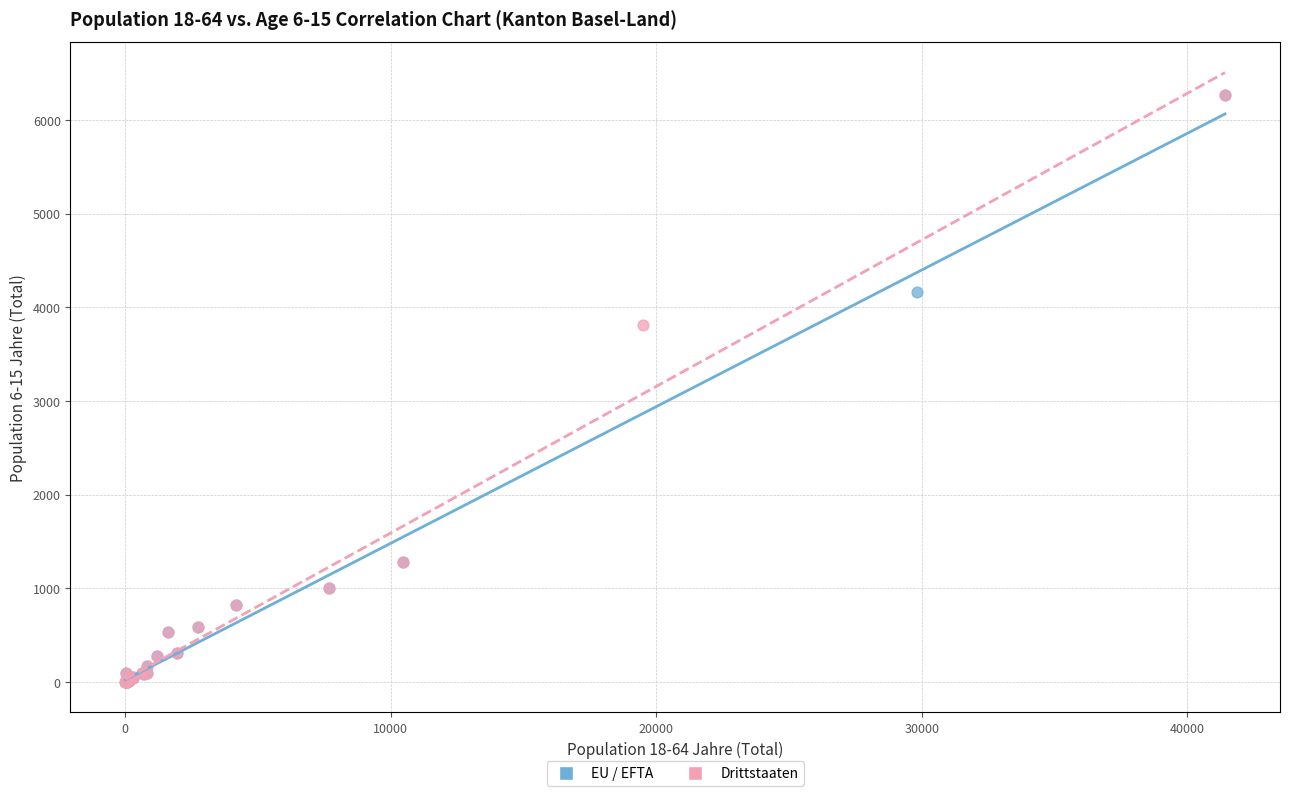

What are all the series names shown in the legend?

EU / EFTA, Drittstaaten